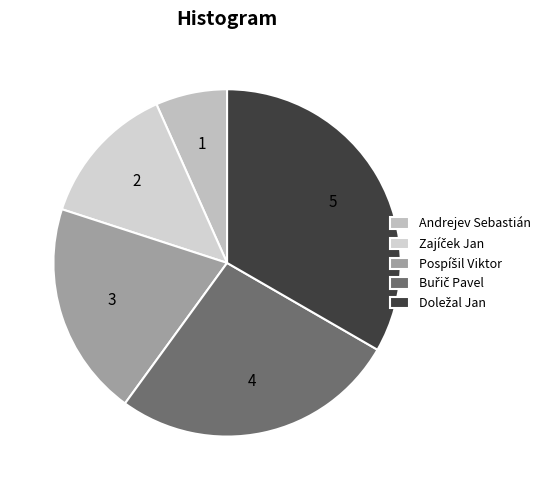

How many segments does this pie chart have?

5